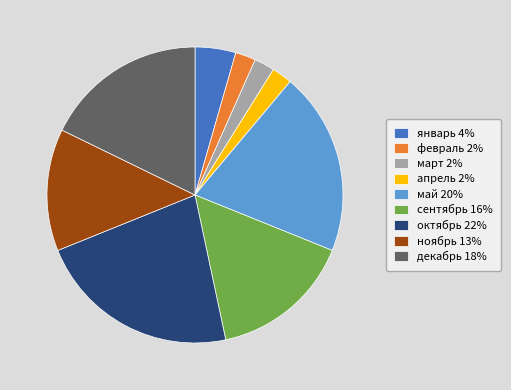

Is the sum of декабрь 18% and сентябрь 16% greater than half?

No